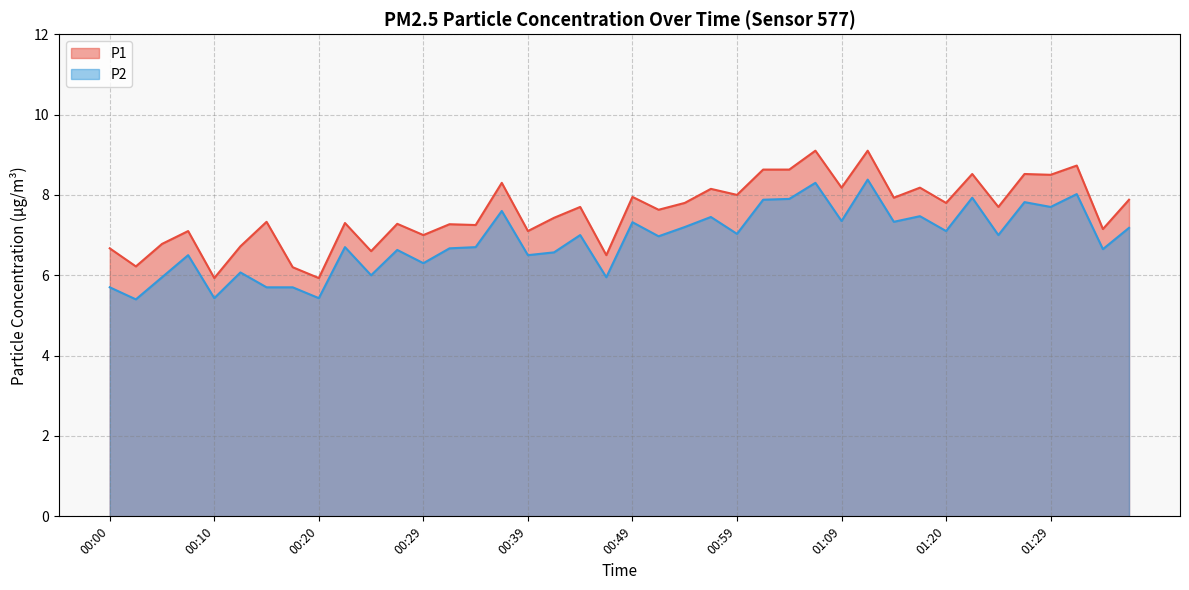

What value does the P1 series have at 01:12?

9.1